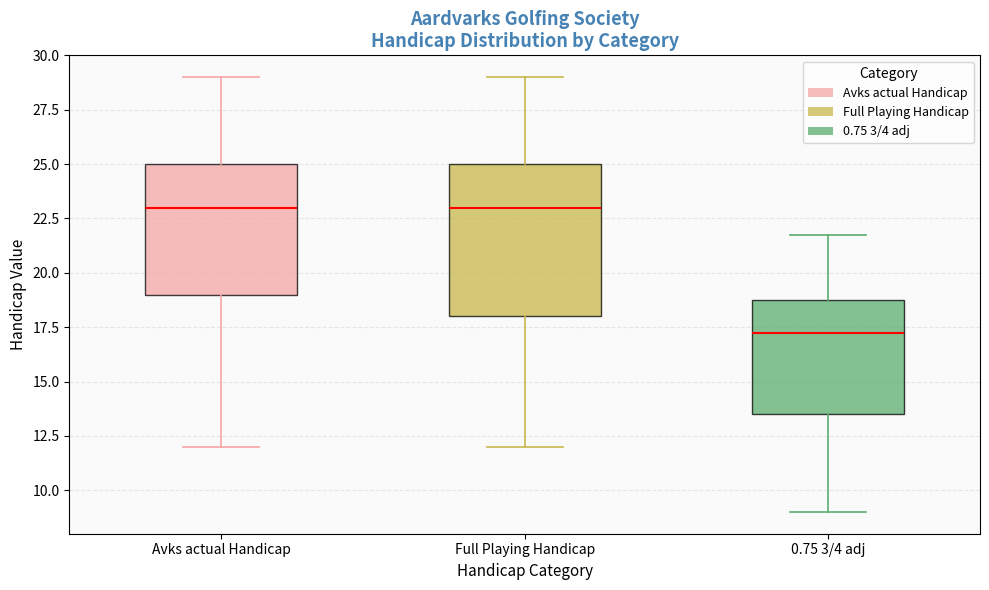

Where does the upper whisker of the box for Avks actual Handicap end on the y-axis? The values are not printed on the chart, so give them approximately, as read against the axis.

29.0